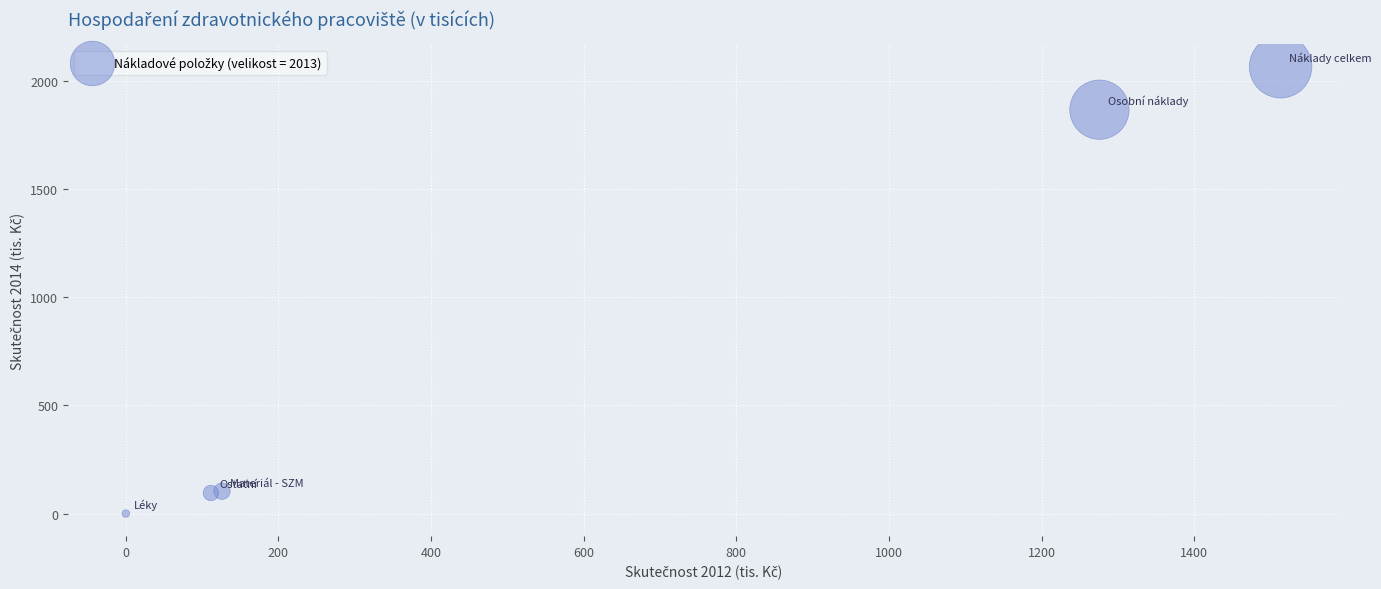

What Y value in the scatter plot is closest to 1032?

1866.3